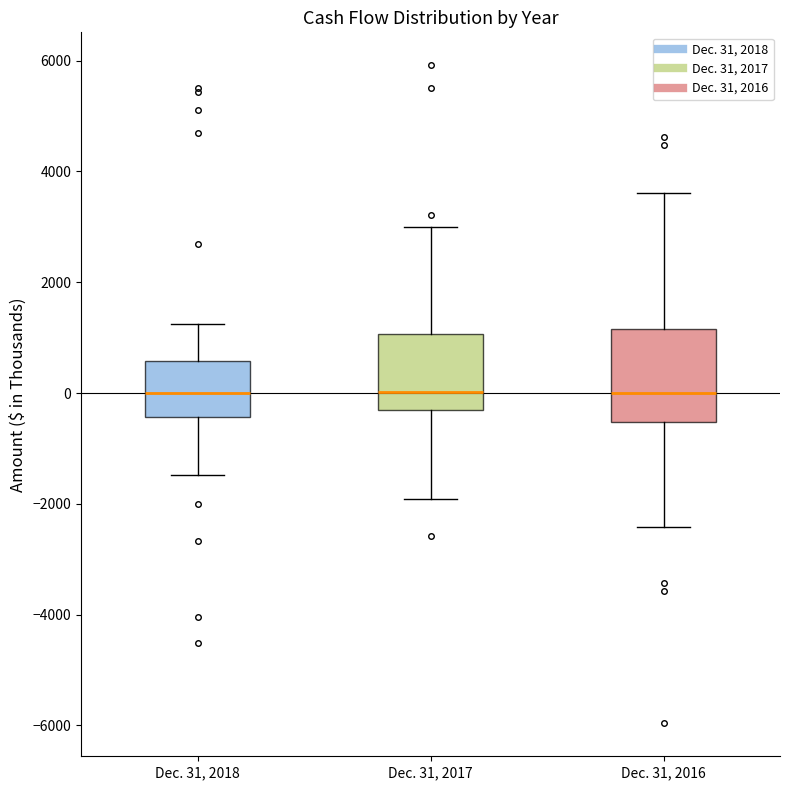

Where does the median line of the box for Dec. 31, 2018 sit on the y-axis? The values are not printed on the chart, so give them approximately, as read against the axis.

0